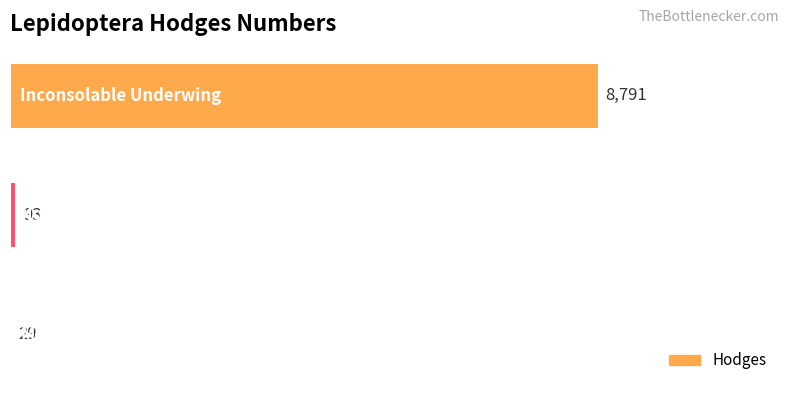

What is the greatest value displayed?

8791.0